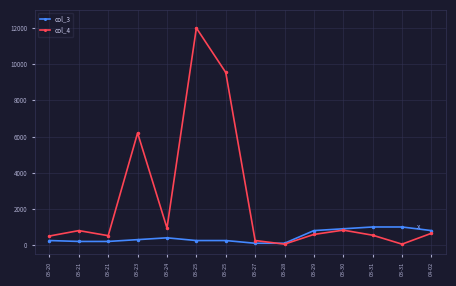

What is the difference between the highest and lowest values at 03-25?

11750